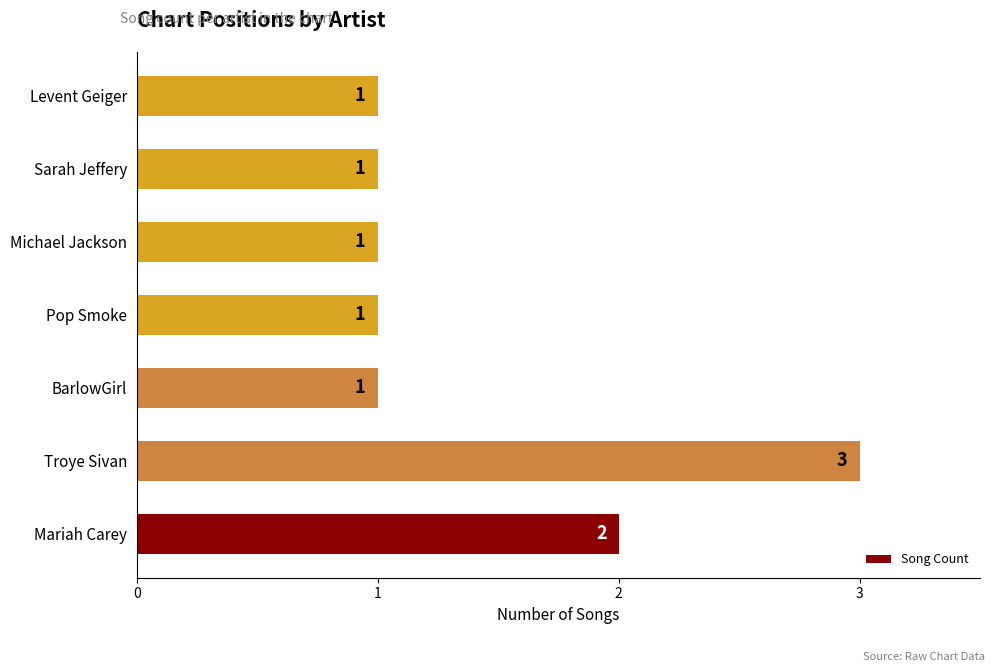

Which label corresponds to the largest value in the chart?

Troye Sivan